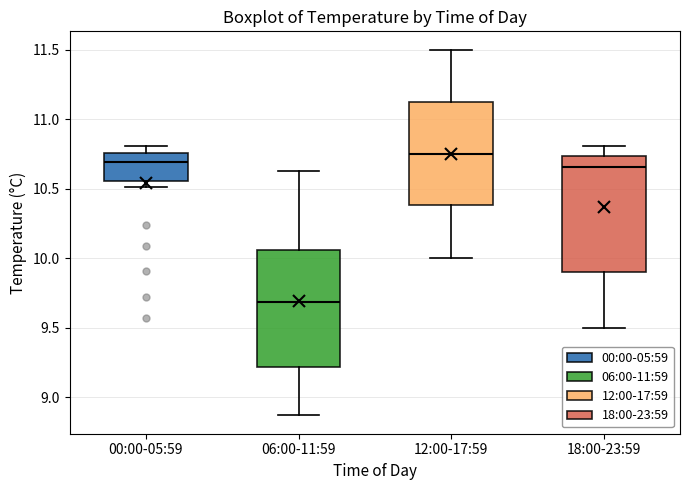

Where is the upper edge of the box for 06:00-11:59 on the y-axis? The values are not printed on the chart, so give them approximately, as read against the axis.

10.05